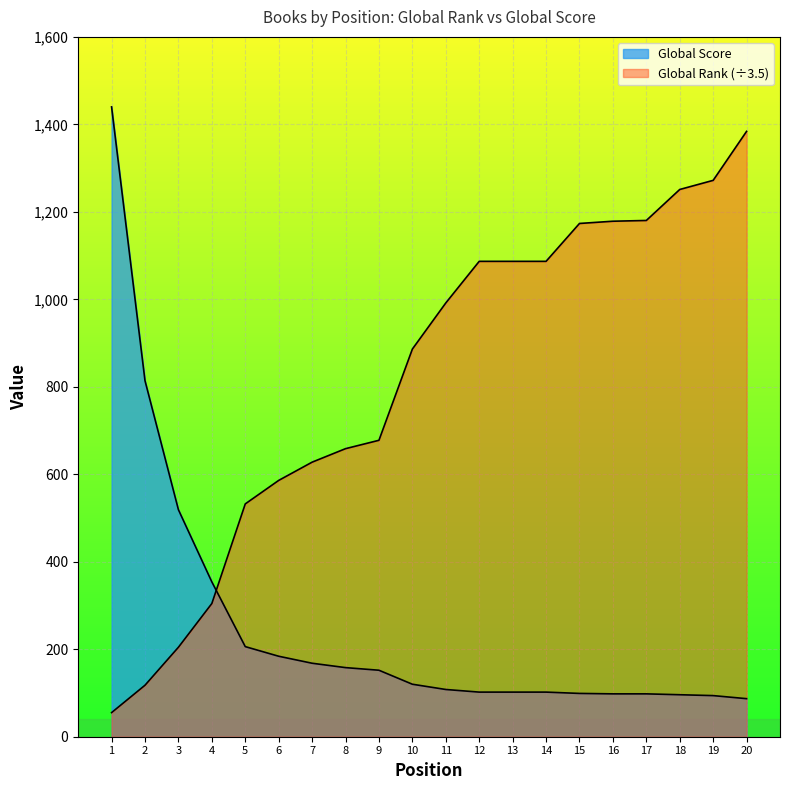

How many data points in Global Score are less than 120?

10